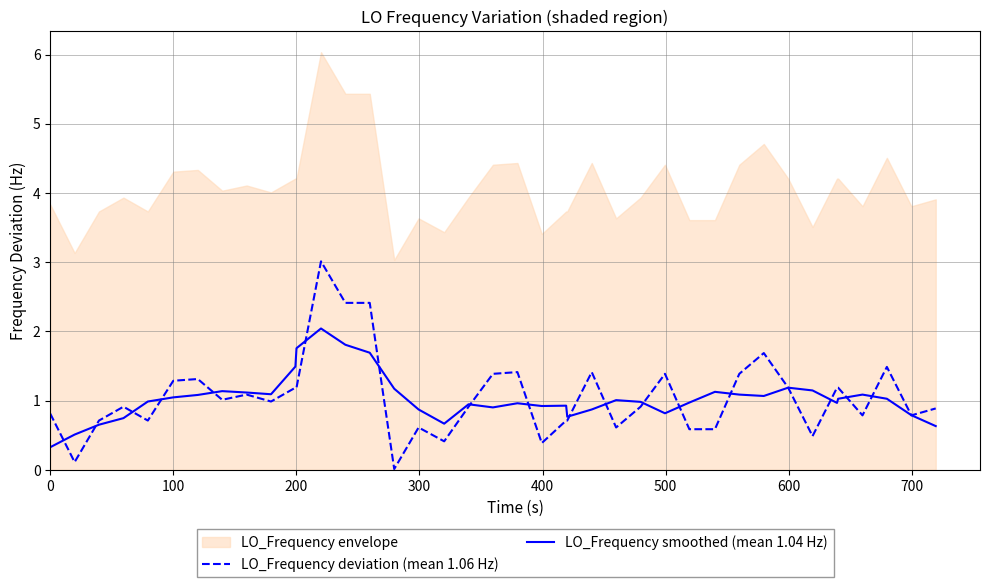

The LO_Frequency deviation (mean 1.06 Hz) series shows 1.3 at 100. True or false?

True